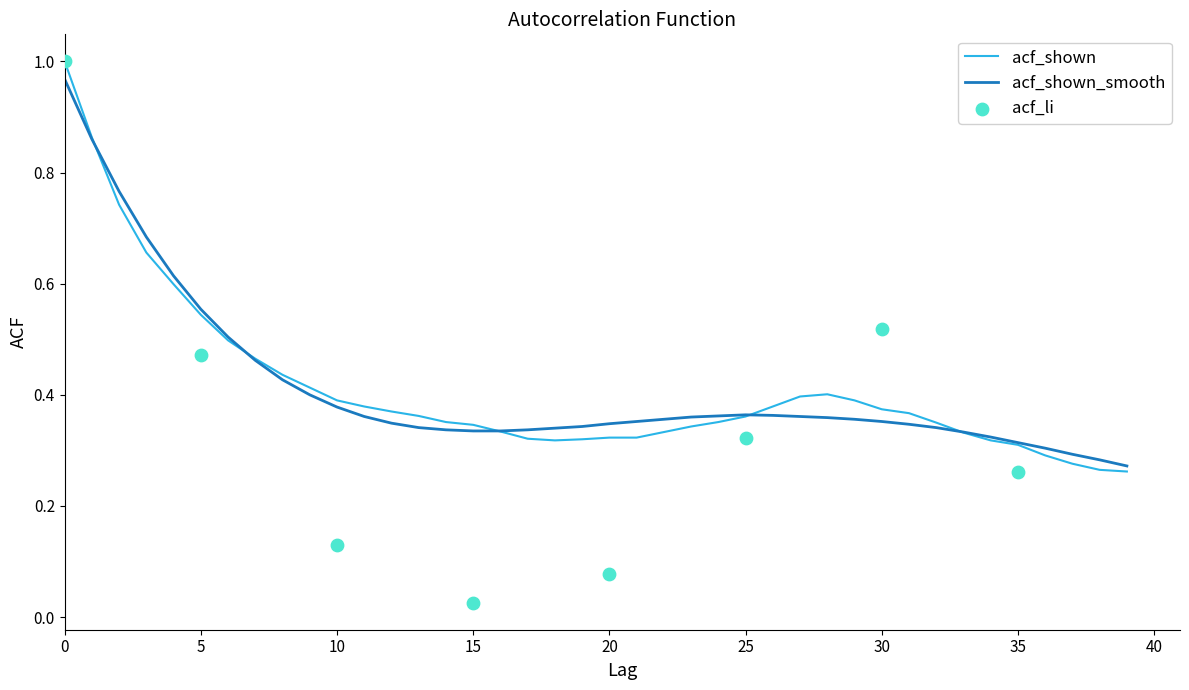

At how many categories does at least one series exceed 0?

40